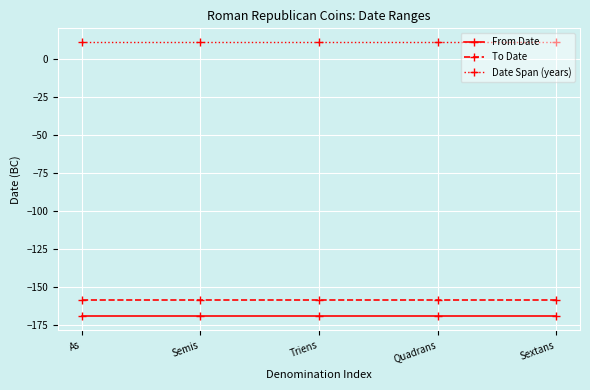

How many distinct data groups are displayed?

3